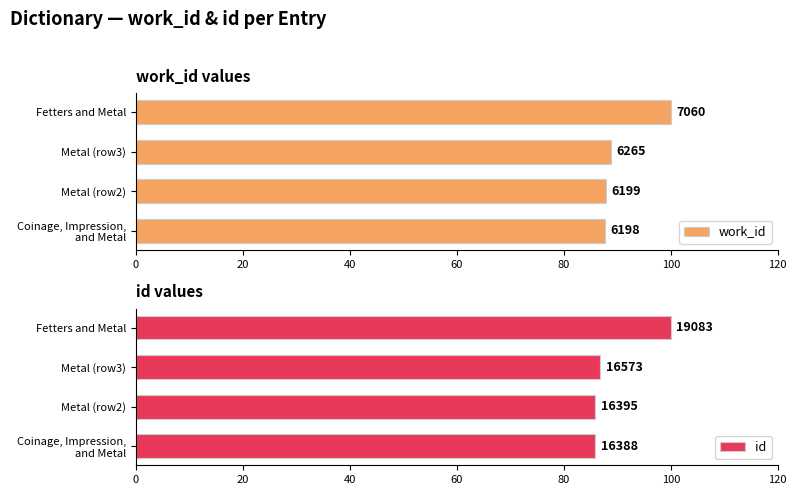

The value of id at Metal (row3) is 86.8. True or false?

True